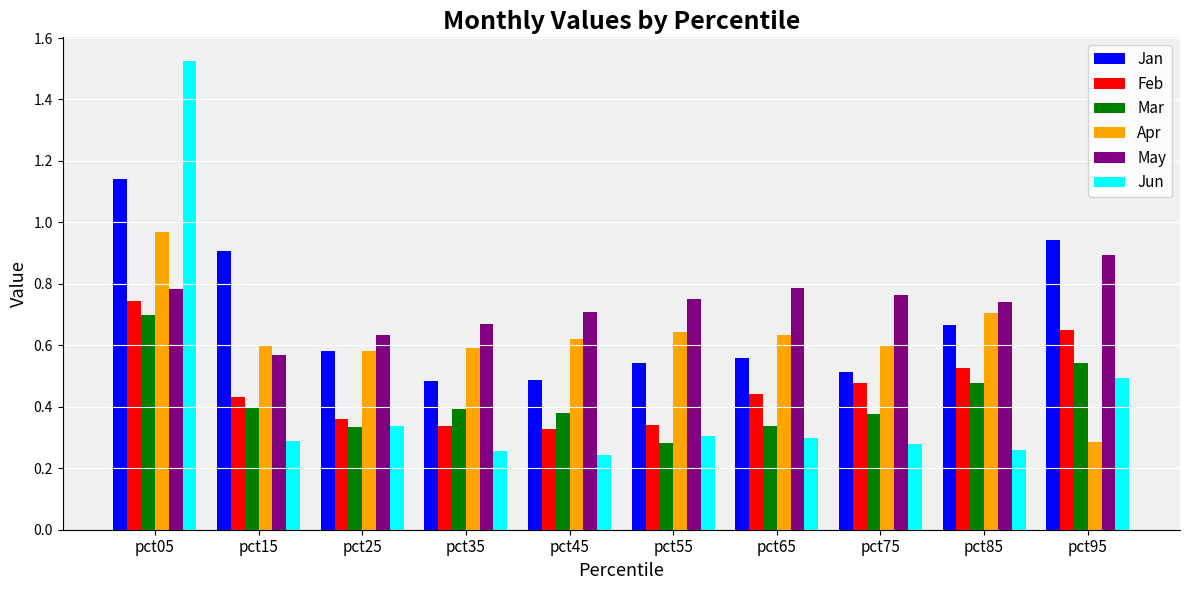

What is the sum of all Feb values?

4.6